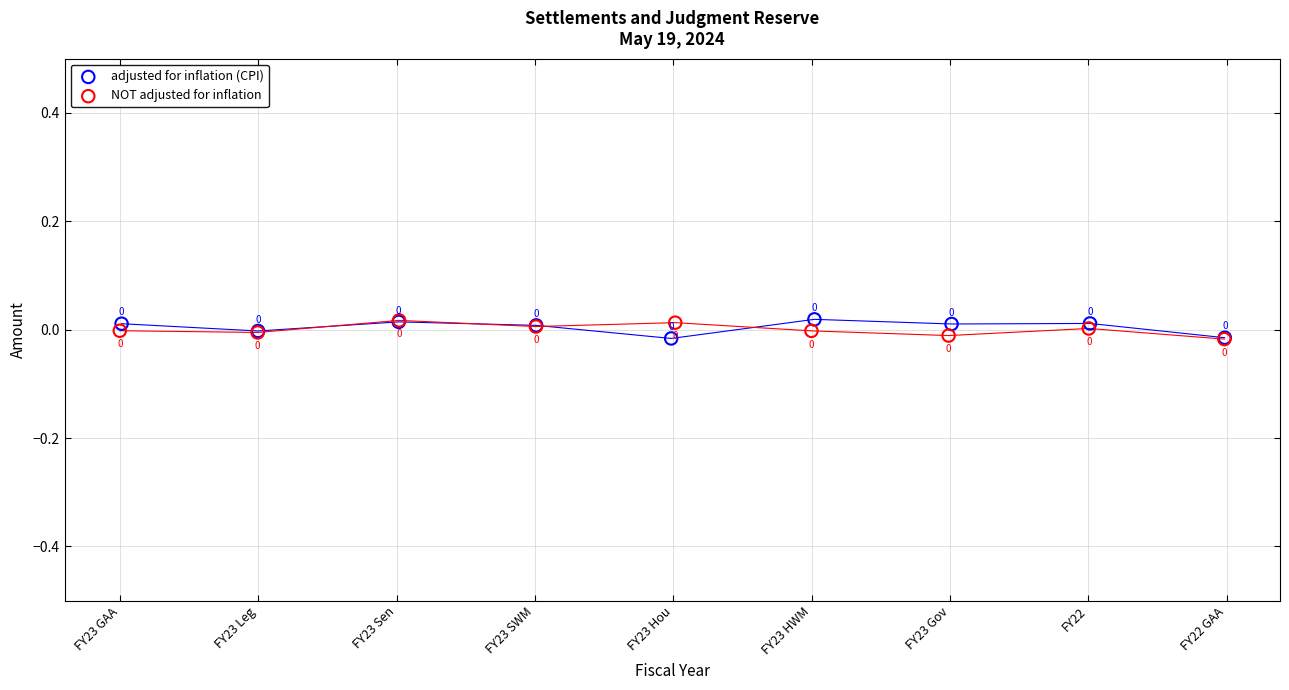

Which series reaches the minimum Y coordinate?

NOT adjusted for inflation